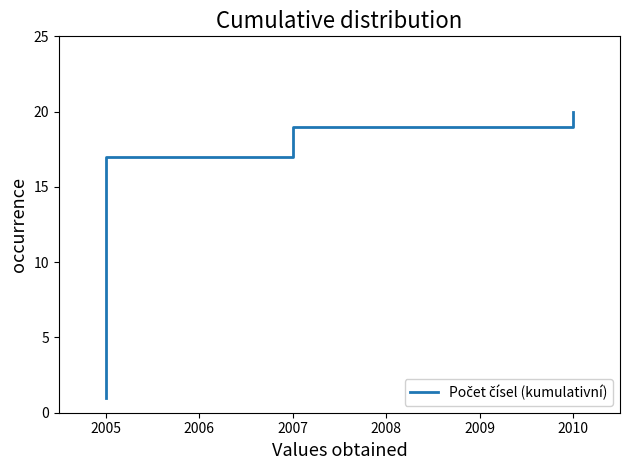

Count the number of data series in this chart.

1